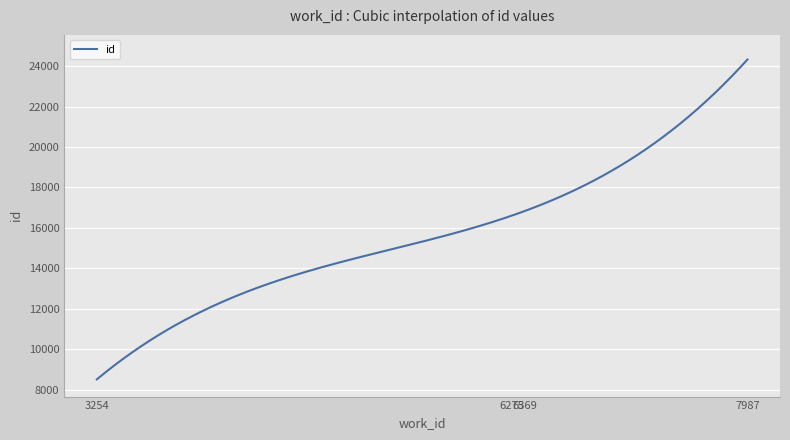

What is the smallest value displayed?

8509